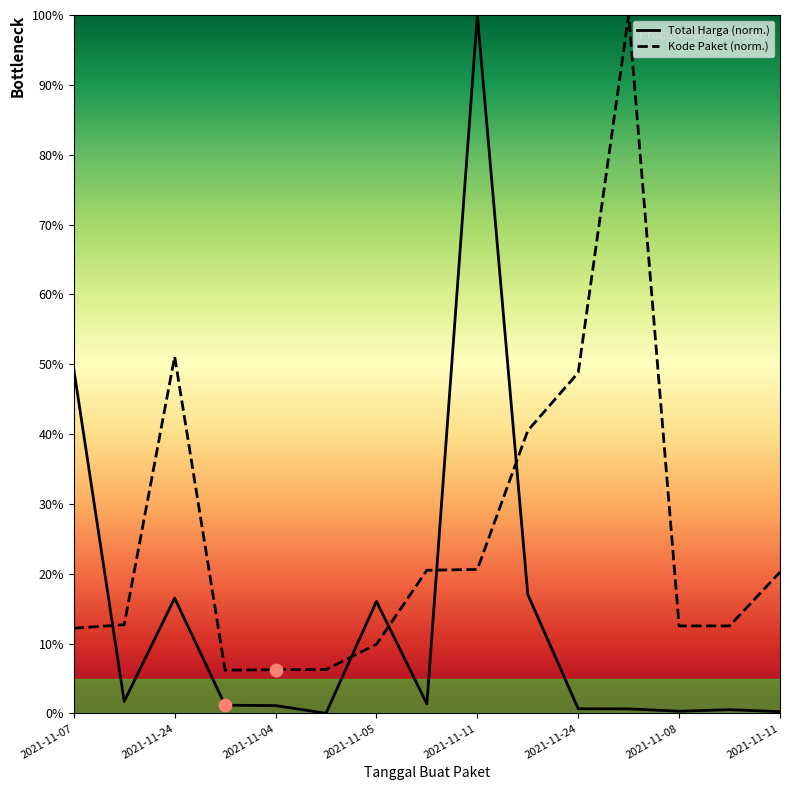

At which category is the sum across all series the highest?

2021-11-11